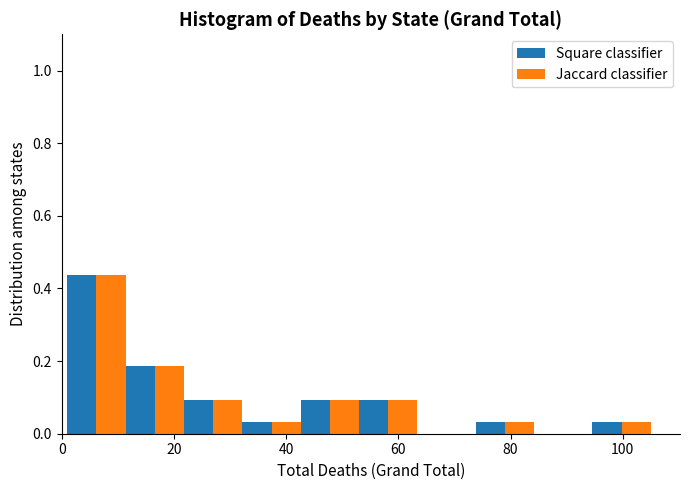

In the Jaccard classifier series, which range on the x-axis has the tallest bar?

1.0 to 11.4